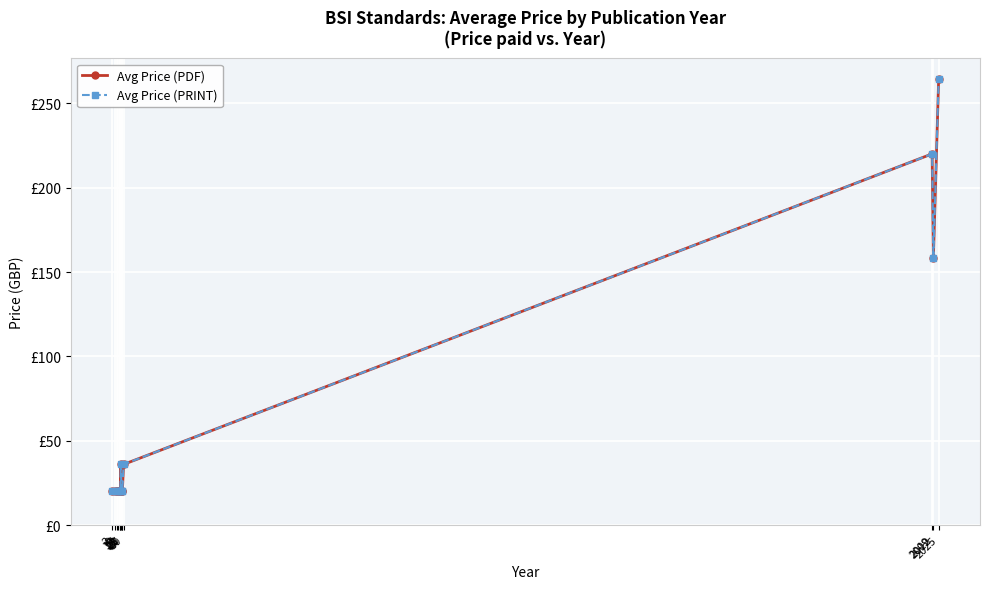

Read the Avg Price (PDF) value at 2025.

264.4